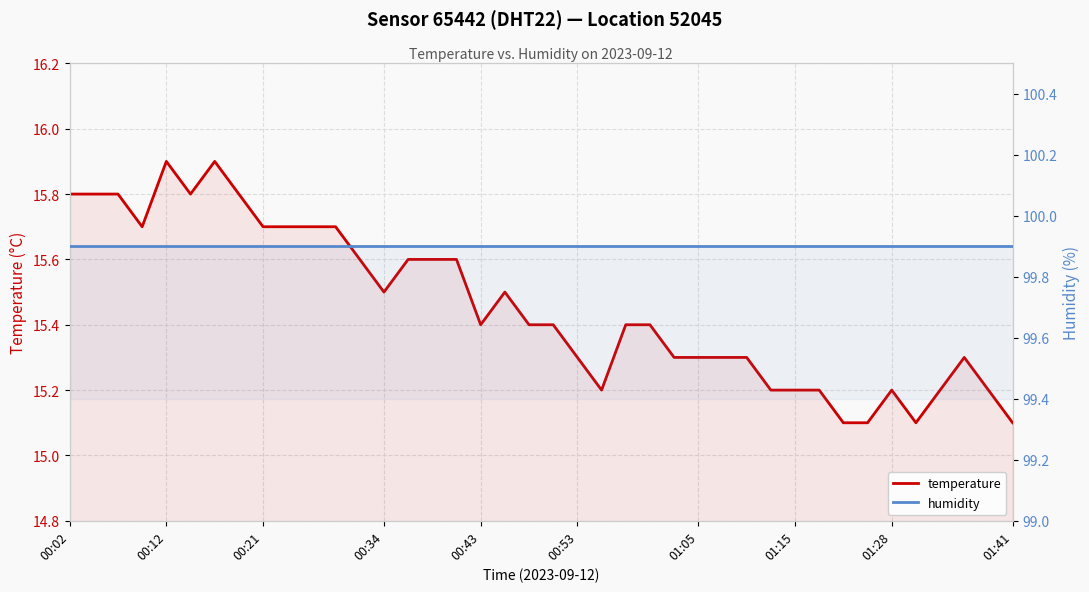

Is the value of humidity at 27 greater than the value of temperature at 39?

Yes